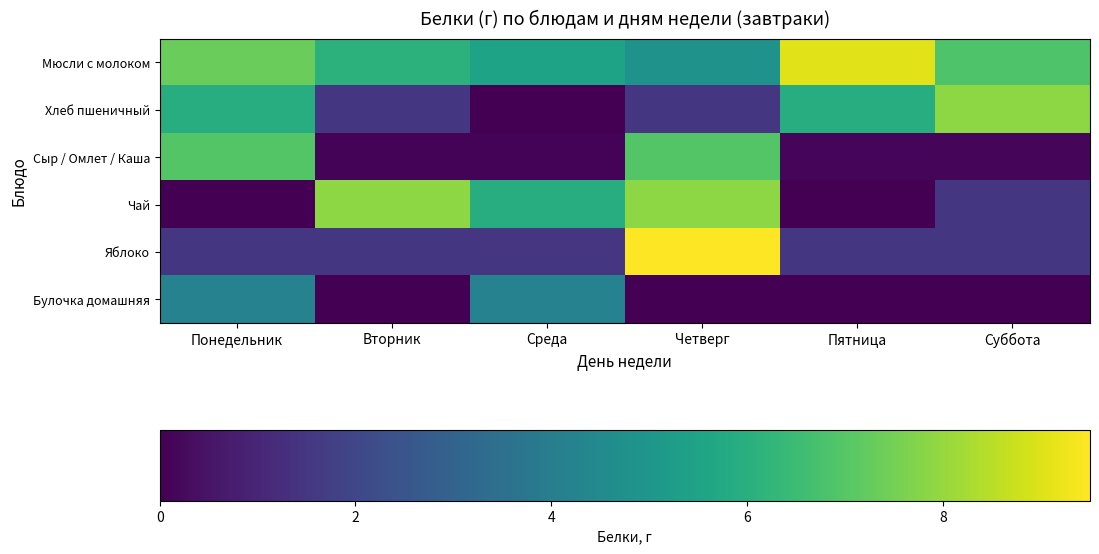

Which series has the largest total across all categories?

Мюсли с молоком